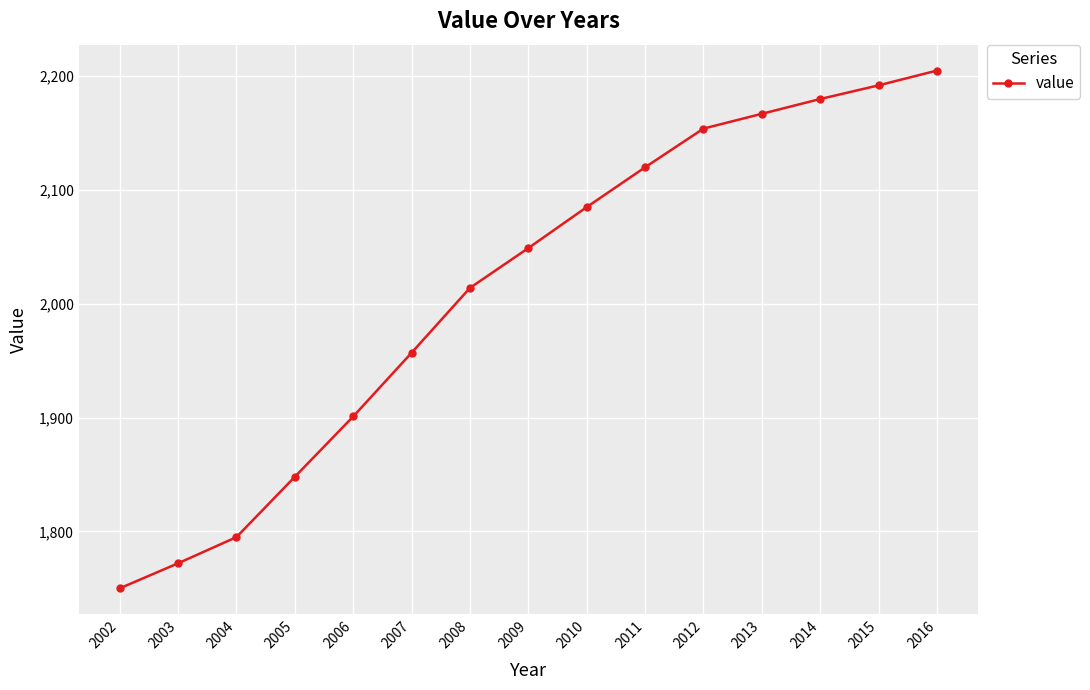

Reading left to right, transcribe all the data shown in this chart.

2002=1750	2003=1772	2004=1795	2005=1848	2006=1901	2007=1957	2008=2014	2009=2049	2010=2085	2011=2120	2012=2154	2013=2167	2014=2180	2015=2192	2016=2205